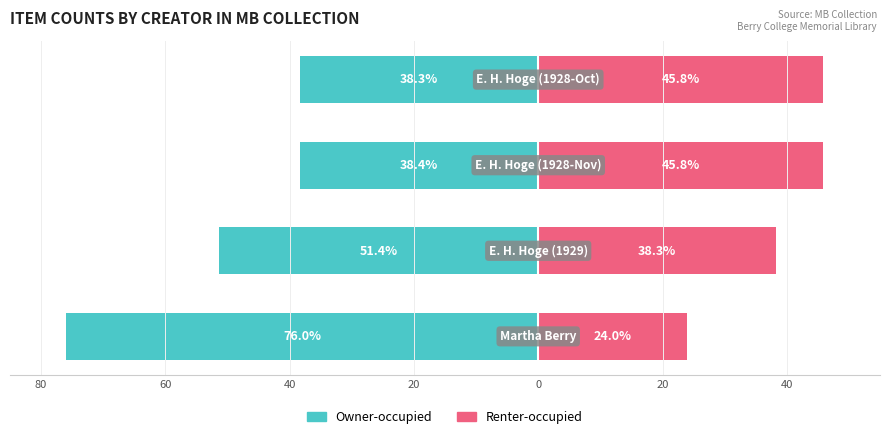

True or false: Renter-occupied has a value of 45.8 at 40.

True